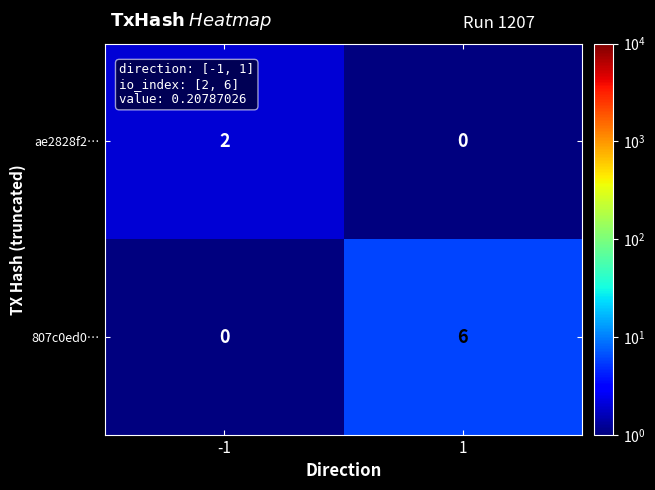

What is the sum of the 807c0ed0… values at -1 and 1?

6